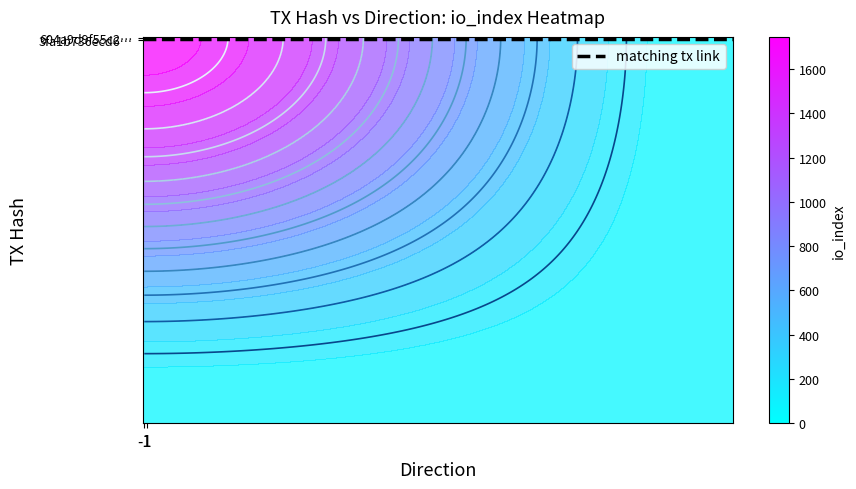

Which series has the largest total across all categories?

604a9d9f55c2…